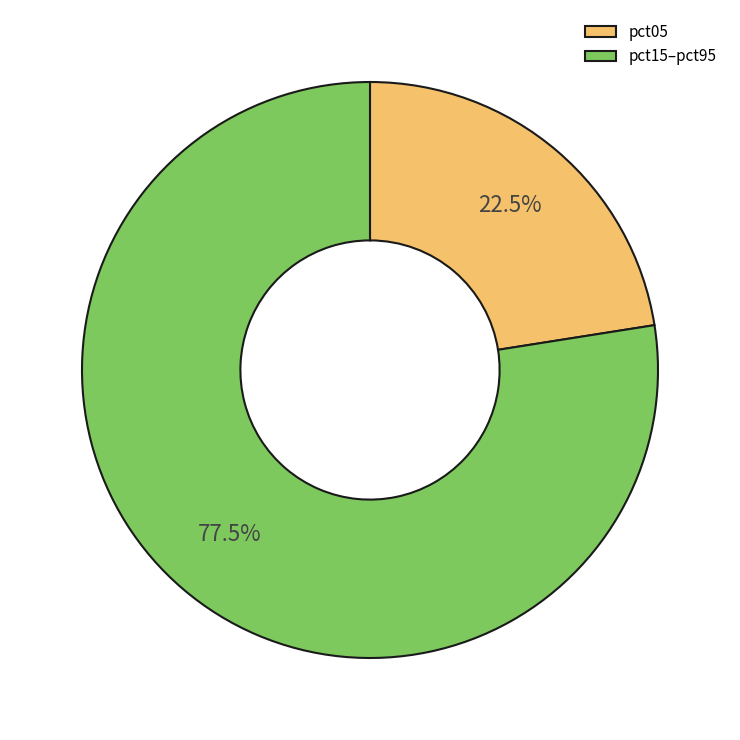

To the nearest percent, what is the average slice percentage?

50%